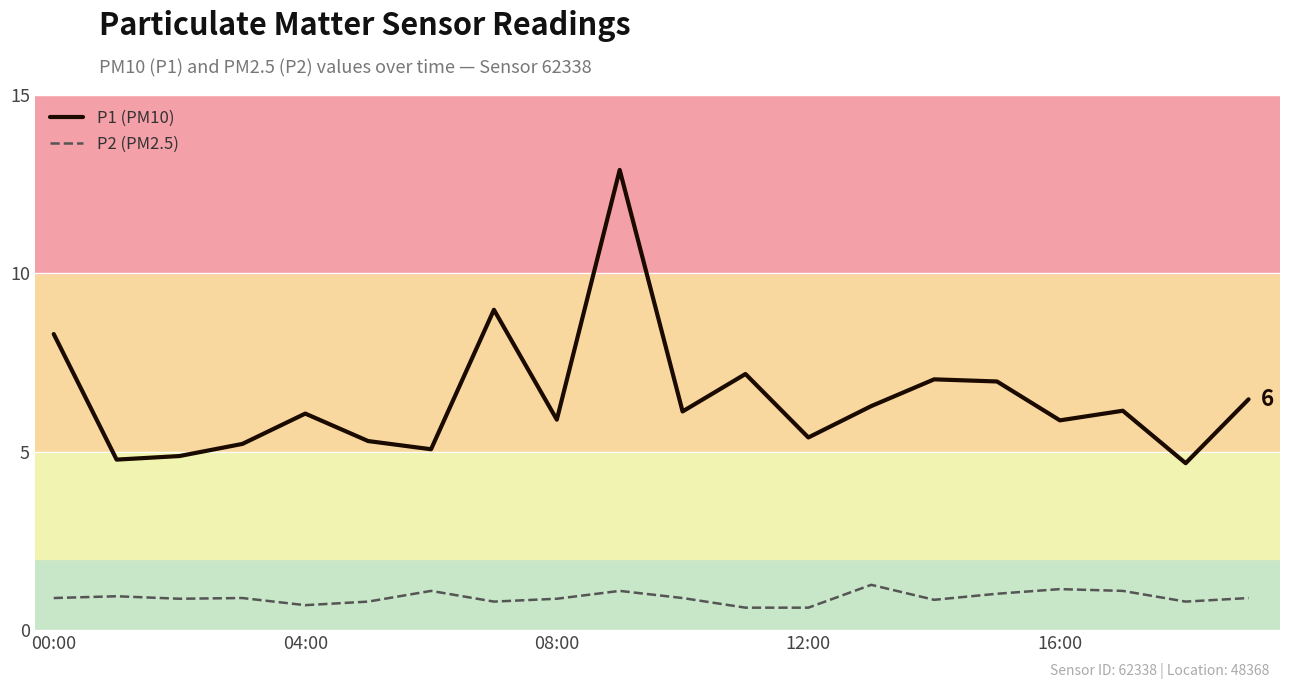

Which series has the largest total across all categories?

P1 (PM10)